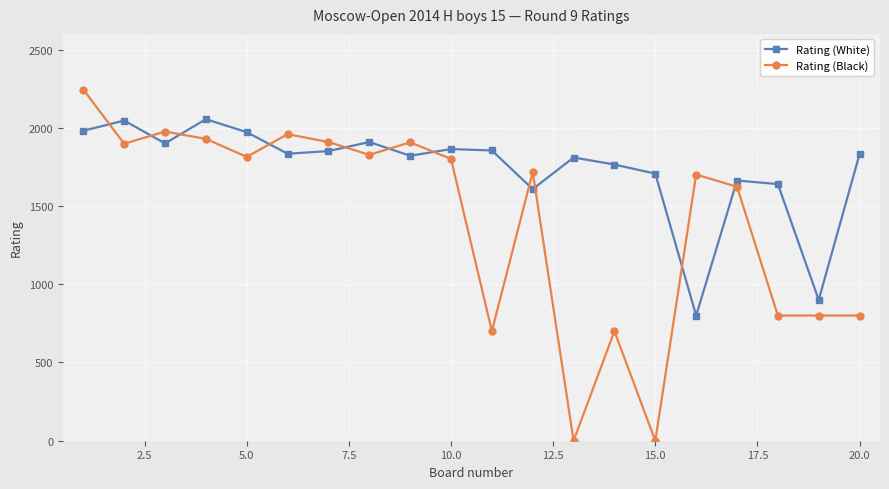

Rank the series by their maximum value, from lowest to highest.

Rating (White), Rating (Black)